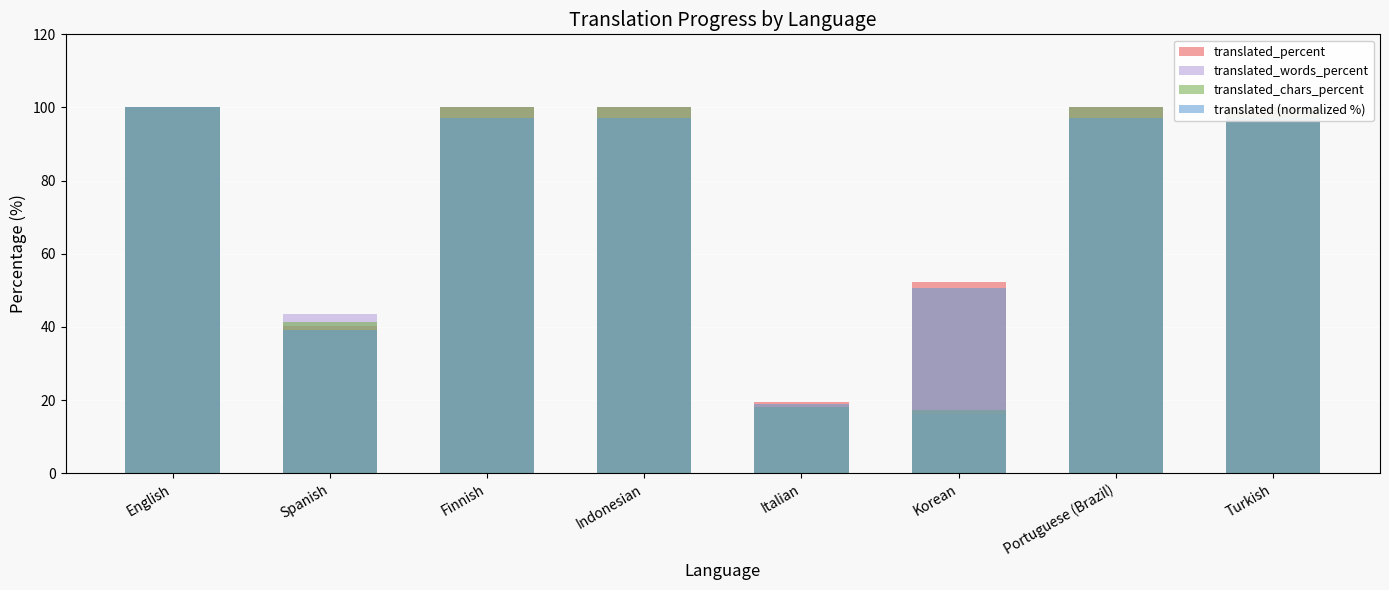

What position from the left is Indonesian?

4